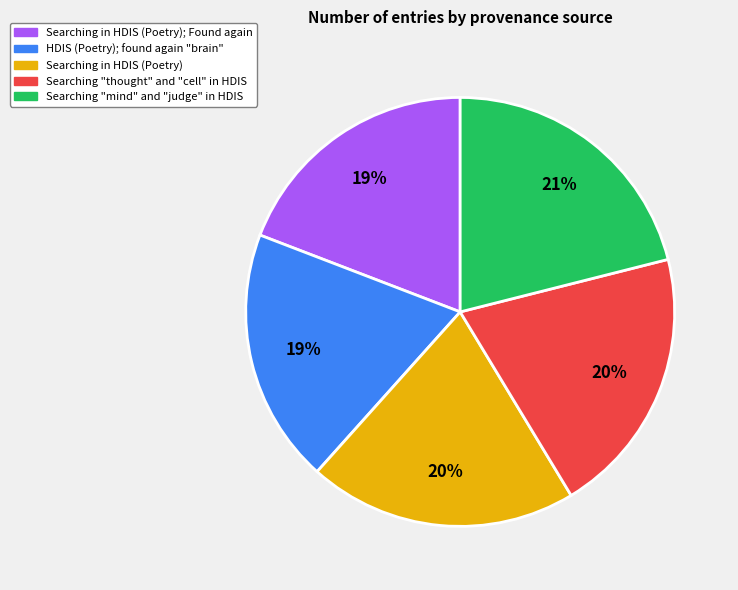

To the nearest percent, what portion does Searching in HDIS (Poetry); Found again represent?

19%